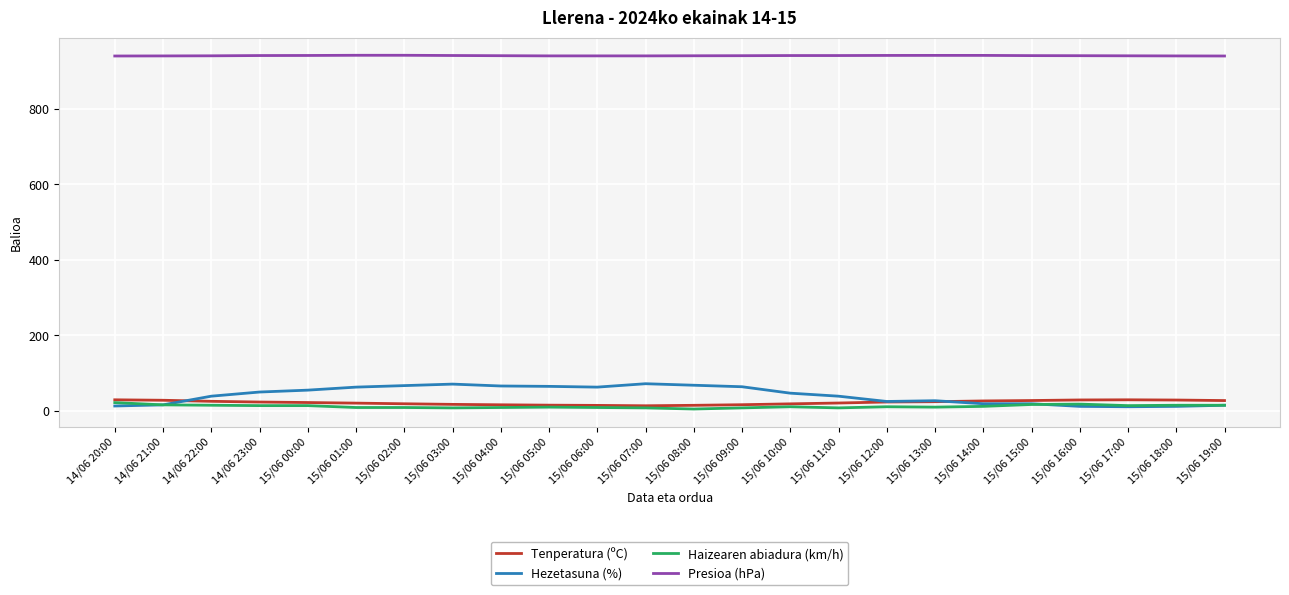

Is it true that Presioa (hPa) equals 941.5 at 15/06 00:00?

True